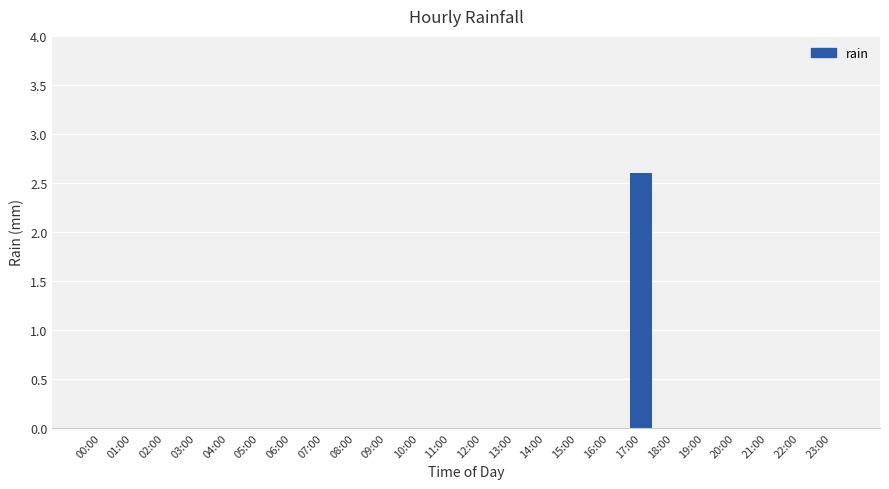

What is the sum of all values?

2.6